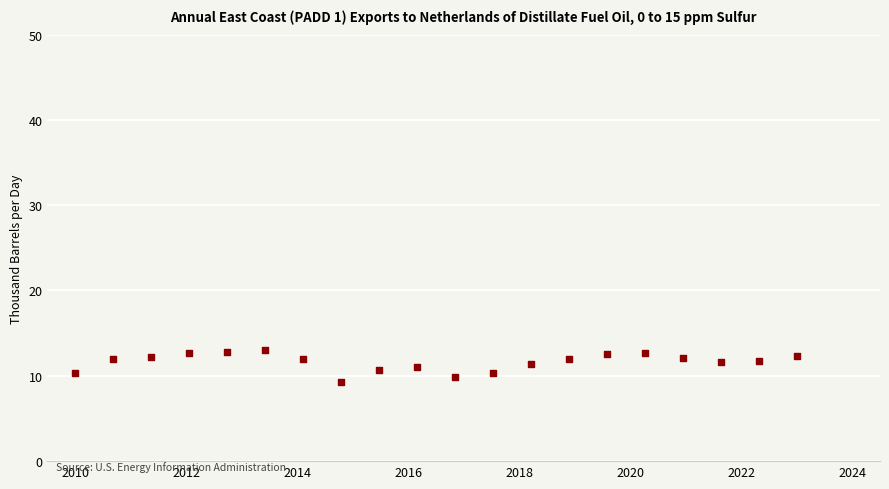

What is the range of Y values (max minus min)?

3.7